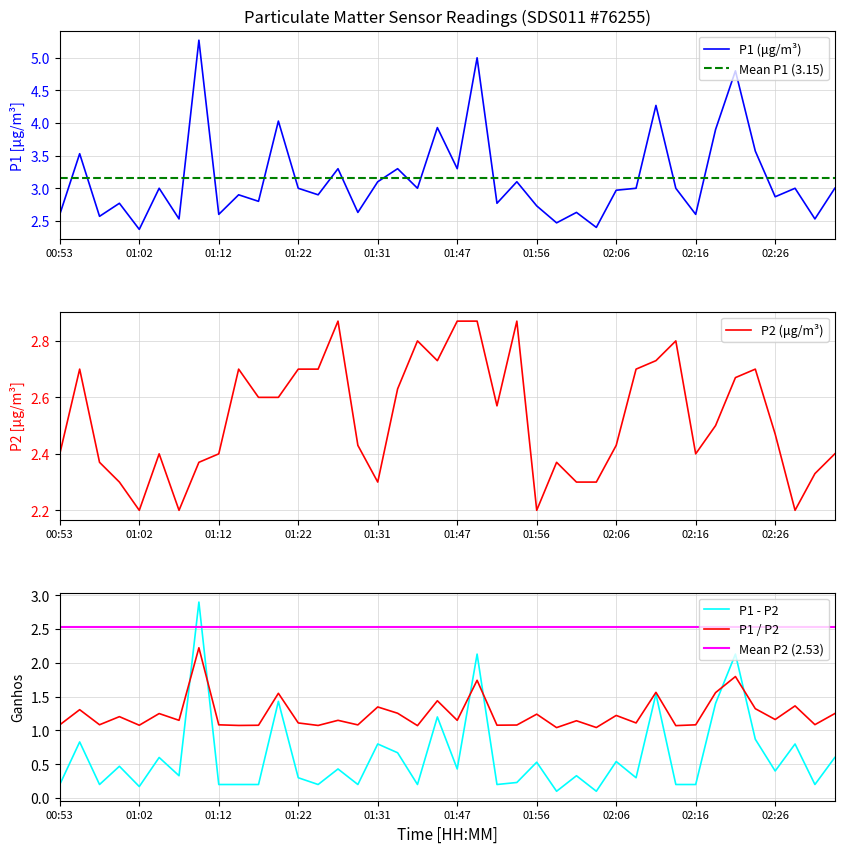

True or false: P2 and P1 cross at least once.

False